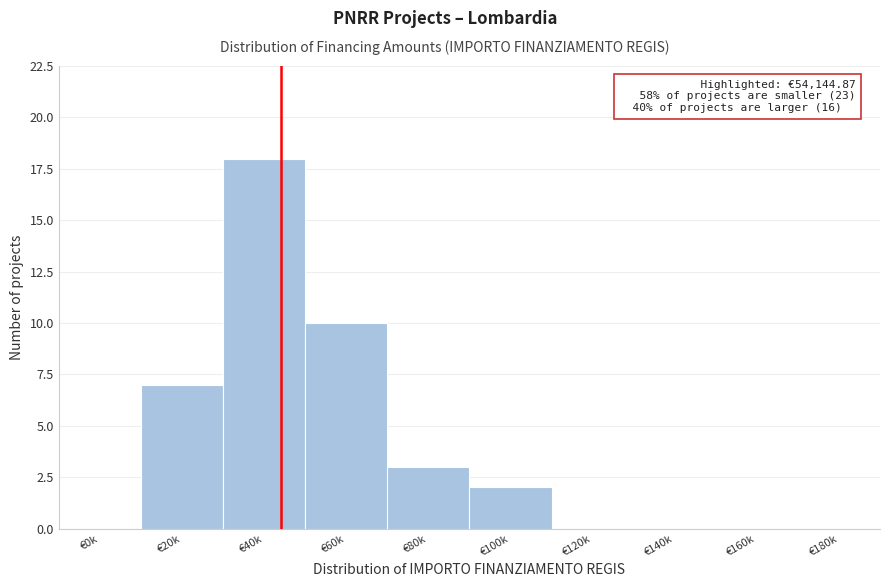

Reading left to right, transcribe all the data shown in this chart.

€0k=0	€20k=7	€40k=18	€60k=10	€80k=3	€100k=2	€120k=0	€140k=0	€160k=0	€180k=0